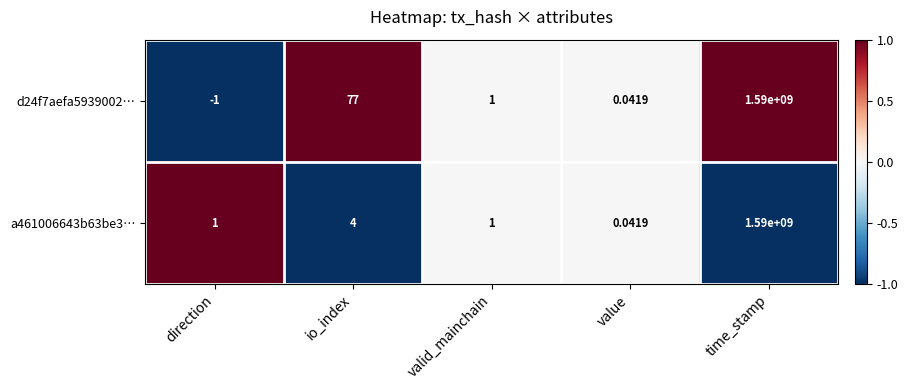

At which category does the chart reach its minimum across all series?

direction